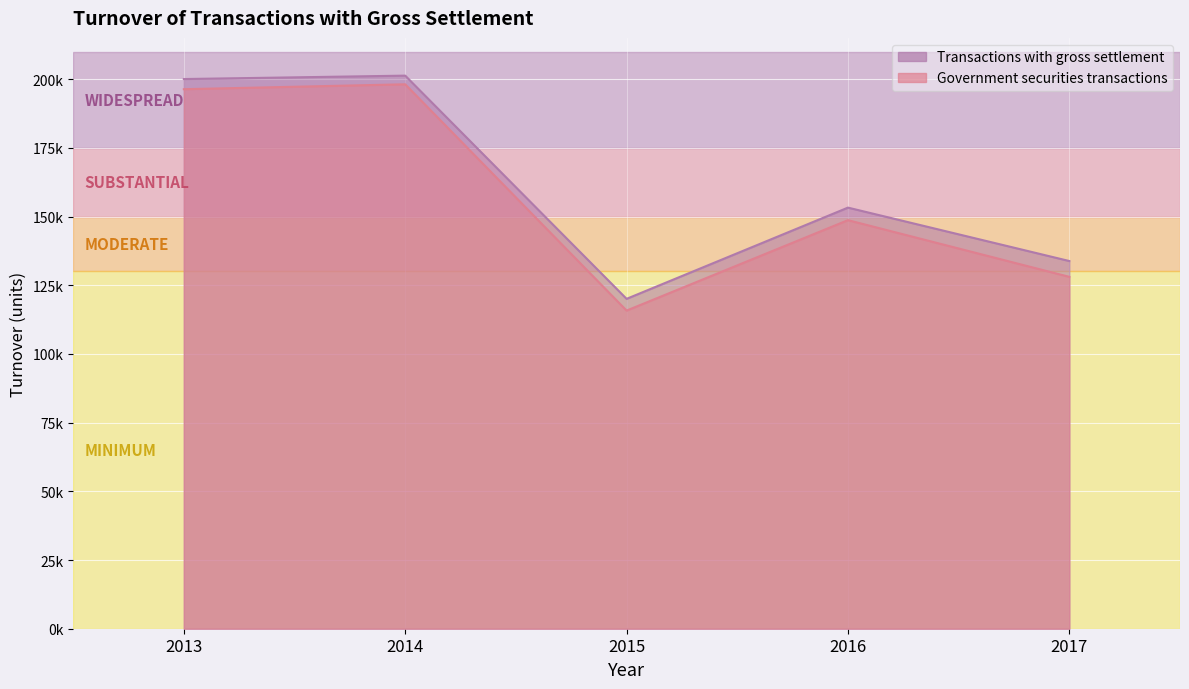

List the labels in order of Transactions with gross settlement value, smallest first.

2015, 2017, 2016, 2013, 2014